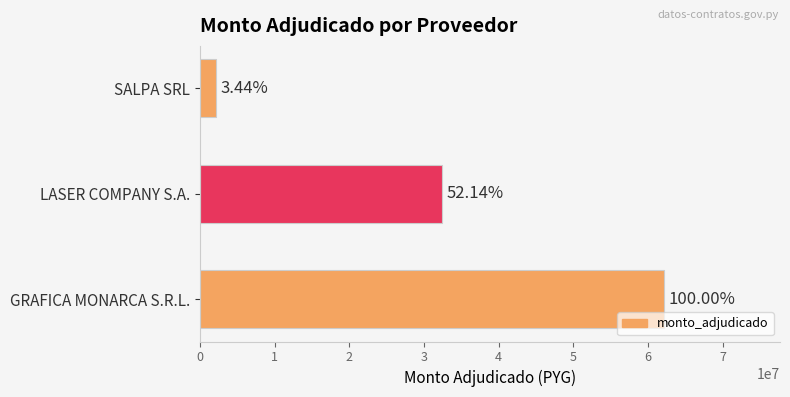

How many bars are there in total?

3